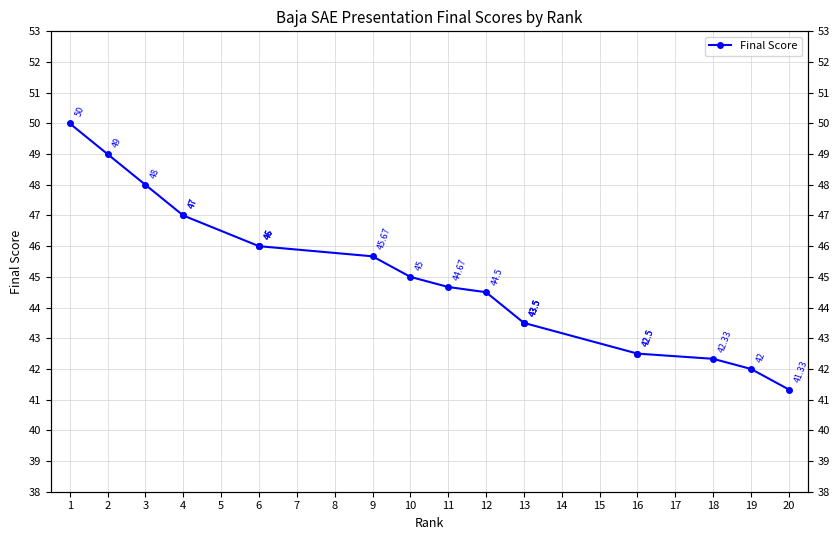

How many series are shown in this chart?

1